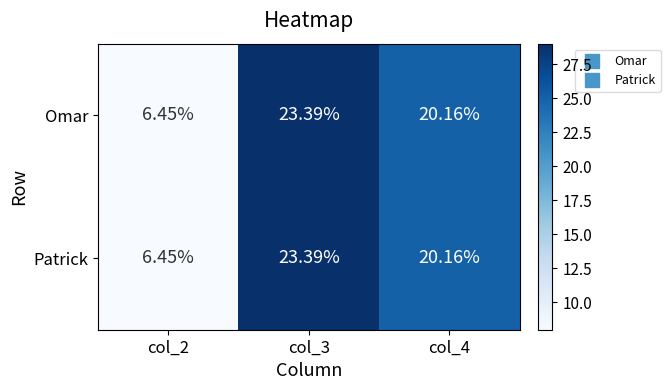

Is the value of Omar at col_4 greater than the value of Patrick at col_3?

No